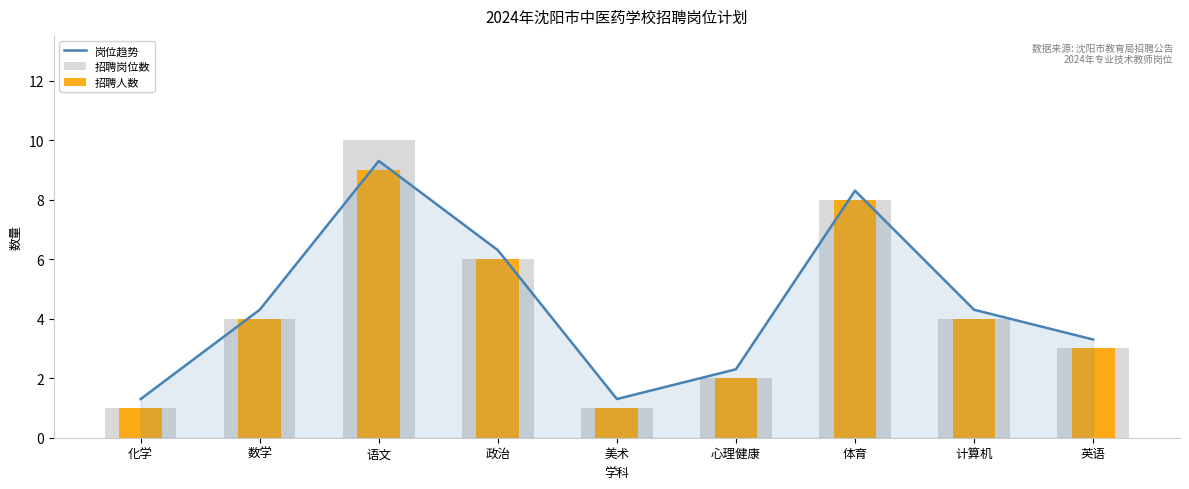

What is the approximate value of 岗位趋势 at 英语?

3.3